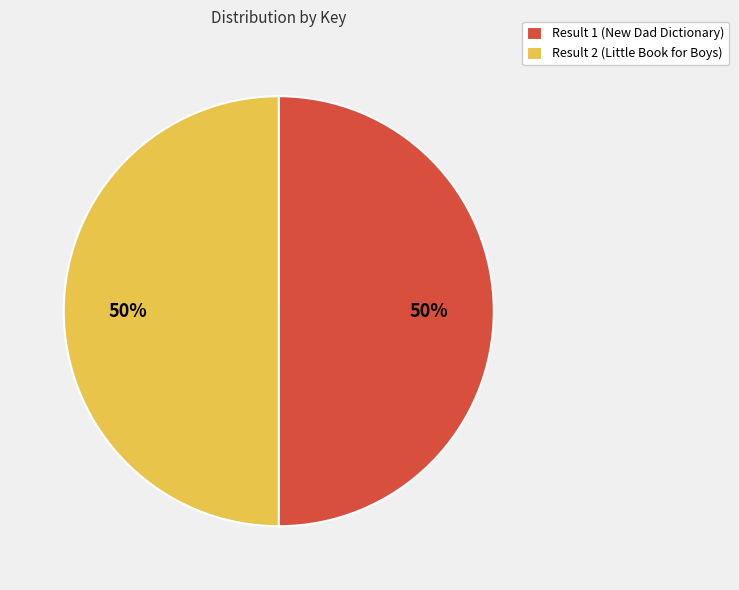

How many slices are in this pie chart?

2